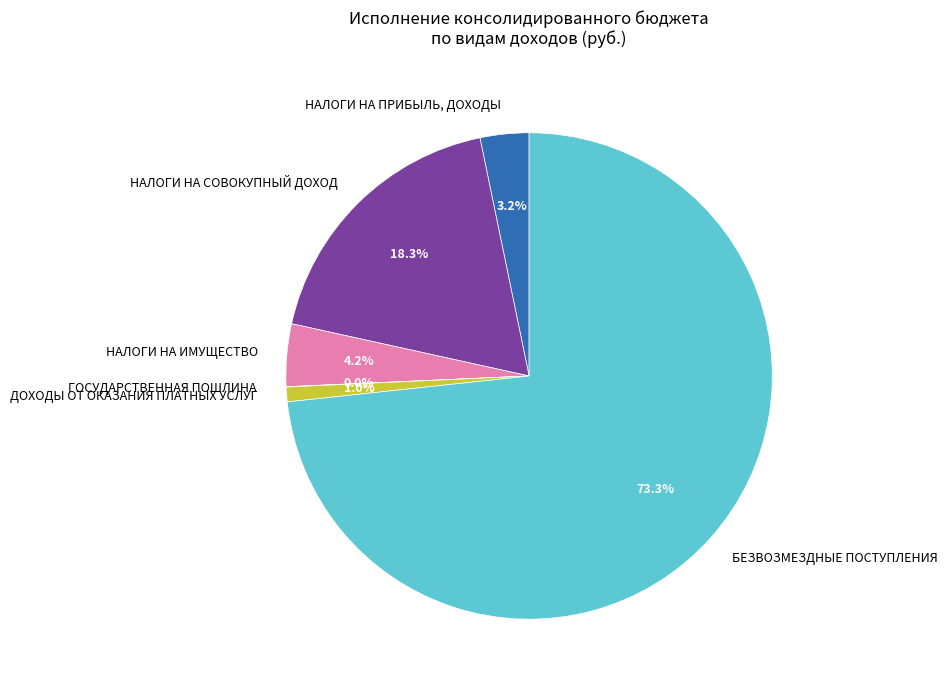

Is the sum of ДОХОДЫ ОТ ОКАЗАНИЯ ПЛАТНЫХ УСЛУГ and БЕЗВОЗМЕЗДНЫЕ ПОСТУПЛЕНИЯ greater than half?

Yes